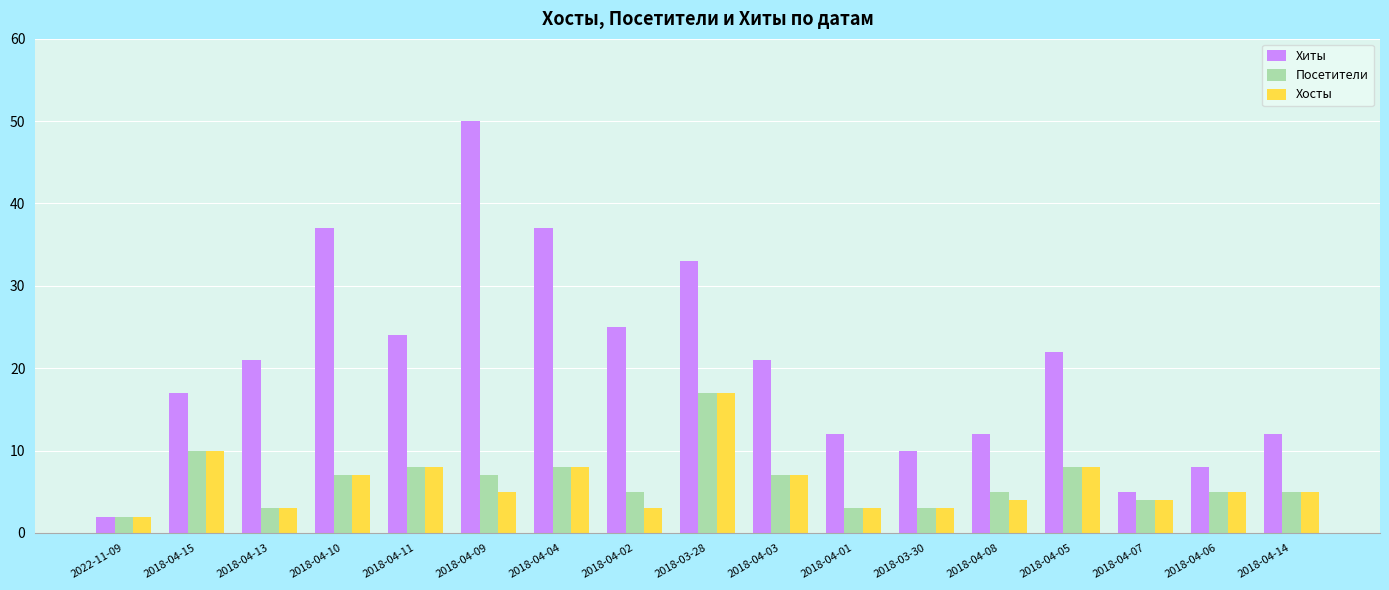

The Посетители series shows 2 at 2022-11-09. True or false?

True